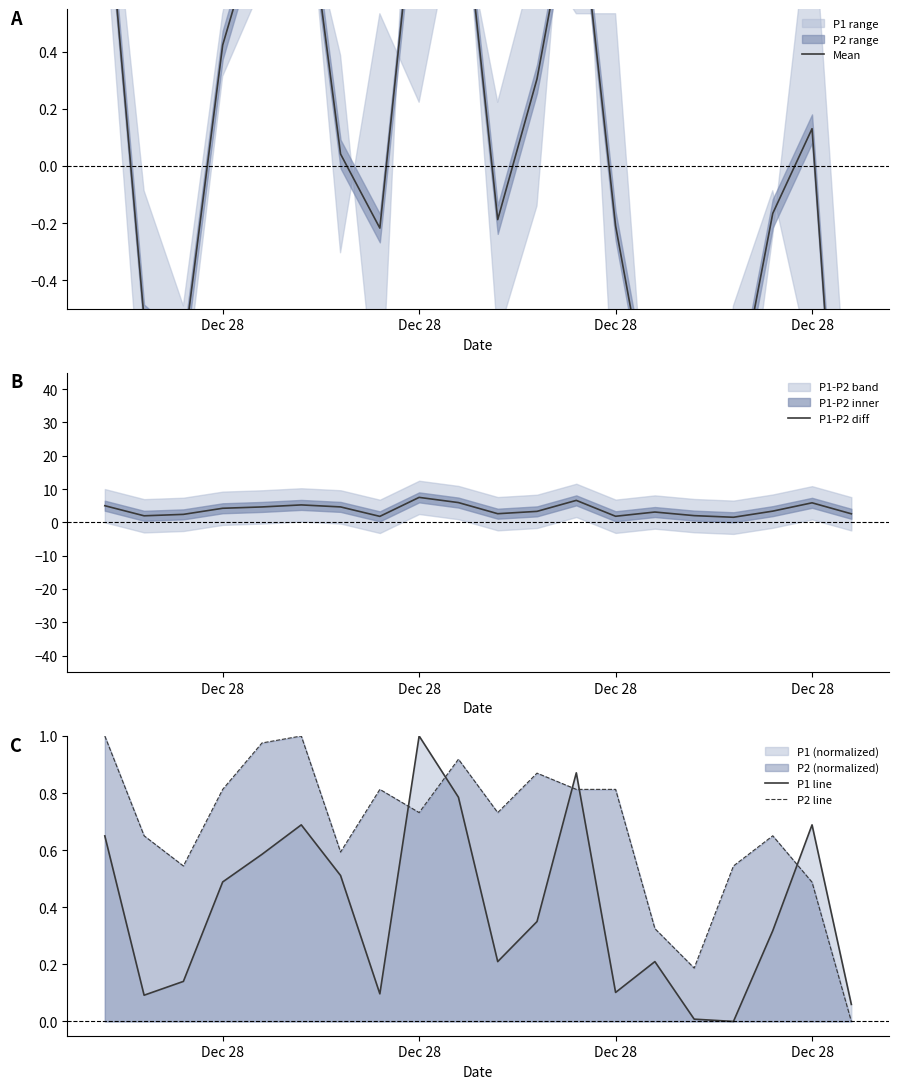

What is the smallest value displayed?

-1.8